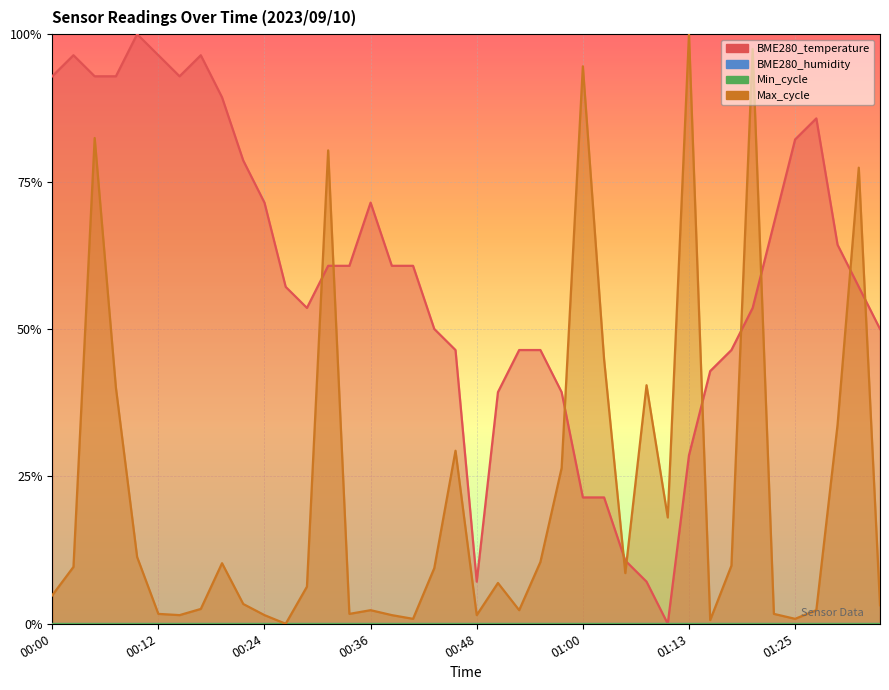

The BME280_temperature series shows 0.1 at 00:48. True or false?

False